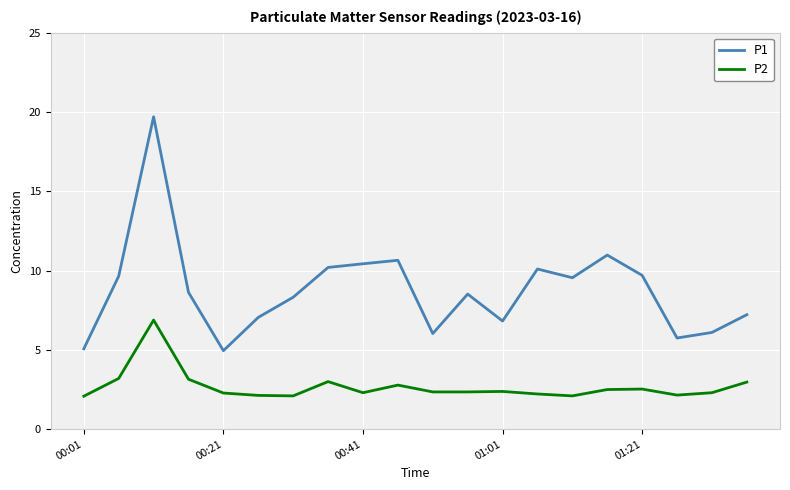

True or false: P1 and P2 cross at least once.

False